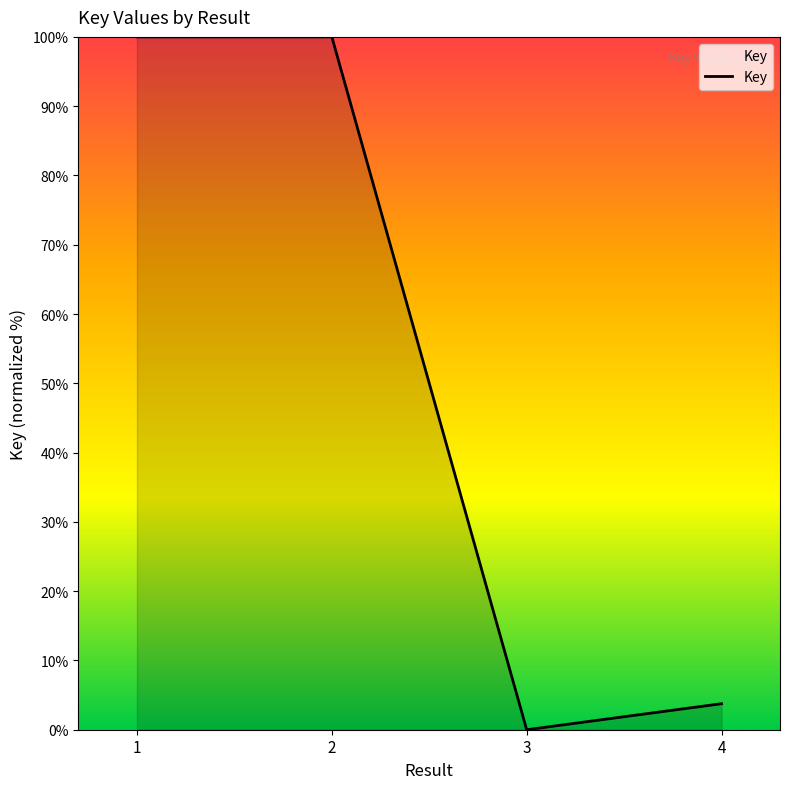

The chart shows a value of -62.2 at 3. True or false?

False